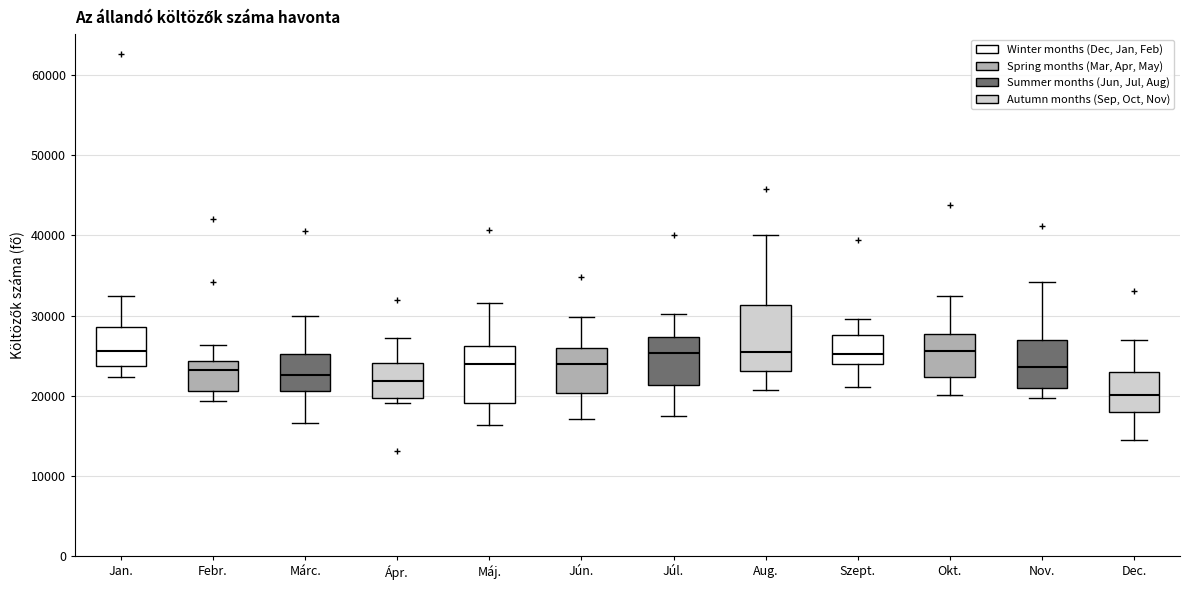

Reading left to right, read every box against the y-axis: the position of its median line, the range the box covers, and the ends of its whiskers. The values are not printed on the chart, so give them approximately, as read against the axis.

Jan.: median 26000, box 24000 to 29000, whiskers 22000 to 32000
Febr.: median 23000, box 21000 to 24000, whiskers 19000 to 26000
Márc.: median 23000, box 21000 to 25000, whiskers 17000 to 30000
Ápr.: median 22000, box 20000 to 24000, whiskers 19000 to 27000
Máj.: median 24000, box 19000 to 26000, whiskers 16000 to 32000
Jún.: median 24000, box 20000 to 26000, whiskers 17000 to 30000
Júl.: median 25000, box 21000 to 27000, whiskers 18000 to 30000
Aug.: median 25000, box 23000 to 31000, whiskers 21000 to 40000
Szept.: median 25000, box 24000 to 28000, whiskers 21000 to 30000
Okt.: median 26000, box 22000 to 28000, whiskers 20000 to 32000
Nov.: median 24000, box 21000 to 27000, whiskers 20000 to 34000
Dec.: median 20000, box 18000 to 23000, whiskers 14000 to 27000